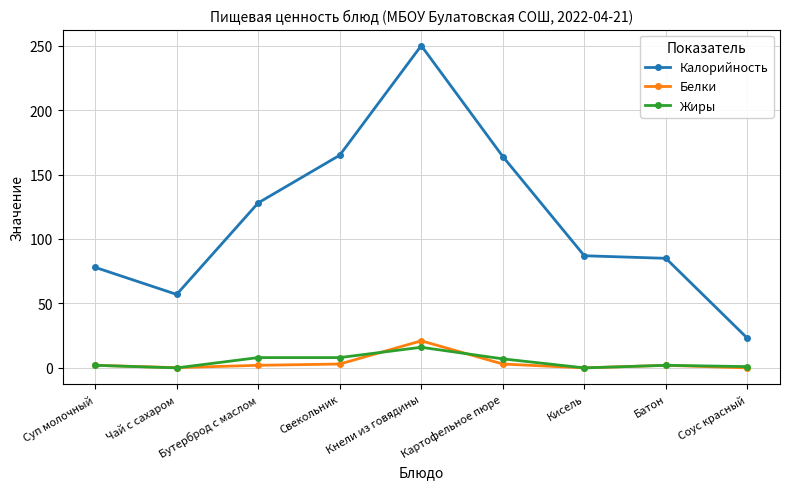

What is the difference between the Жиры values at Соус красный and Свекольник?

7.0